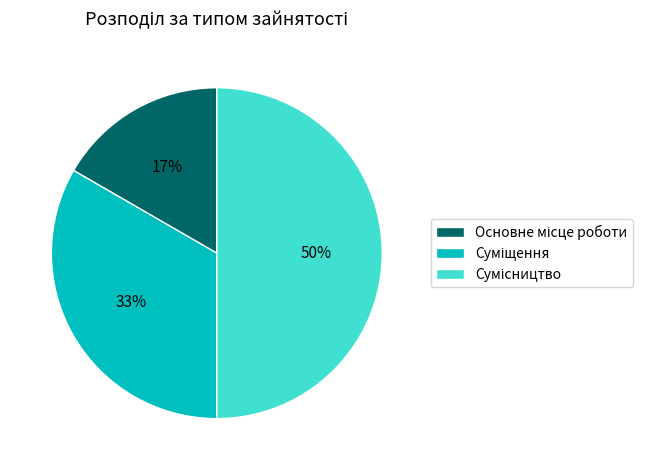

To the nearest percent, what is the average slice percentage?

33%